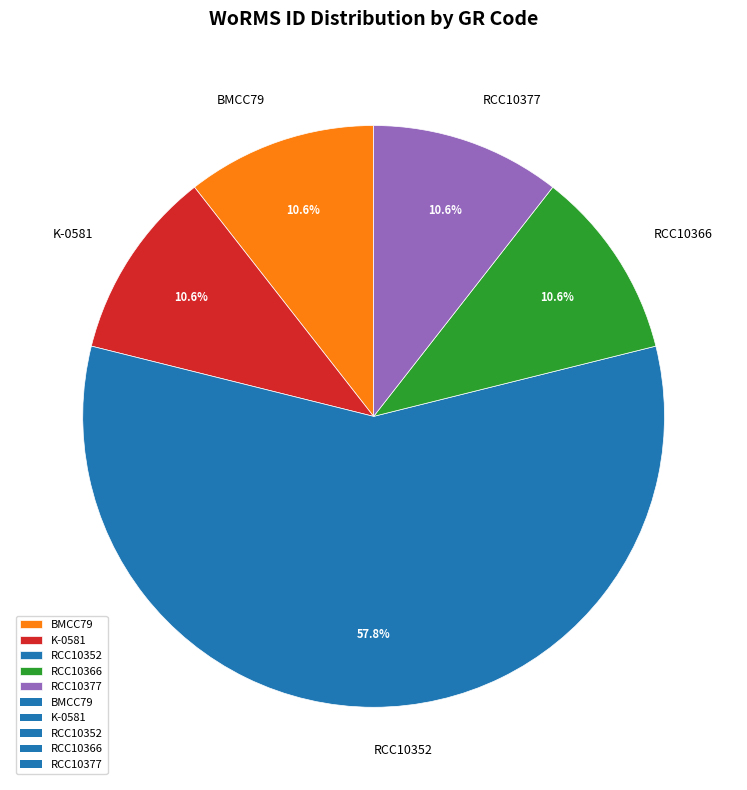

What percentage is the RCC10366 slice, to the nearest percent?

11%